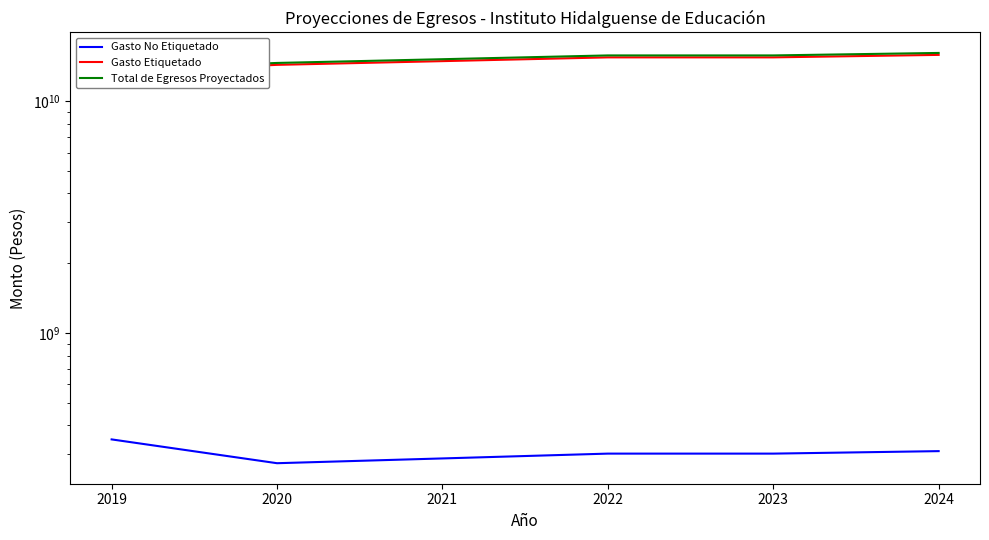

Which series has the widest spread of values?

Gasto Etiquetado